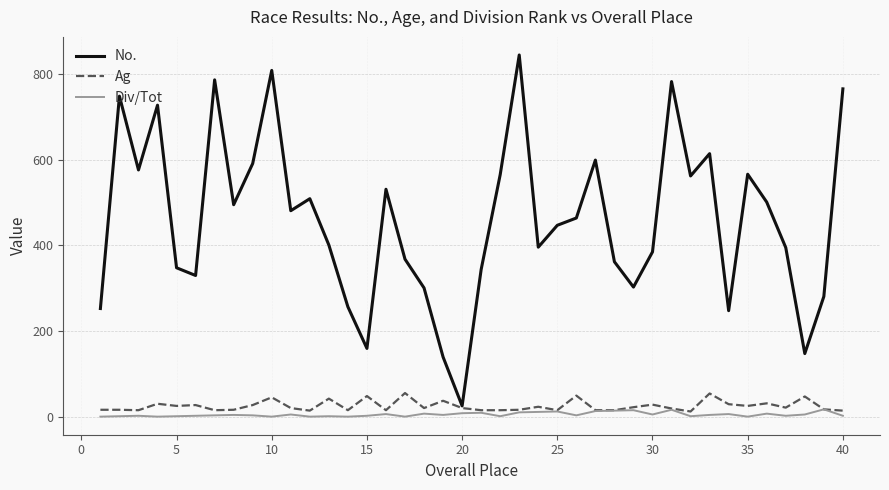

Which series has the largest range (max minus min)?

No.